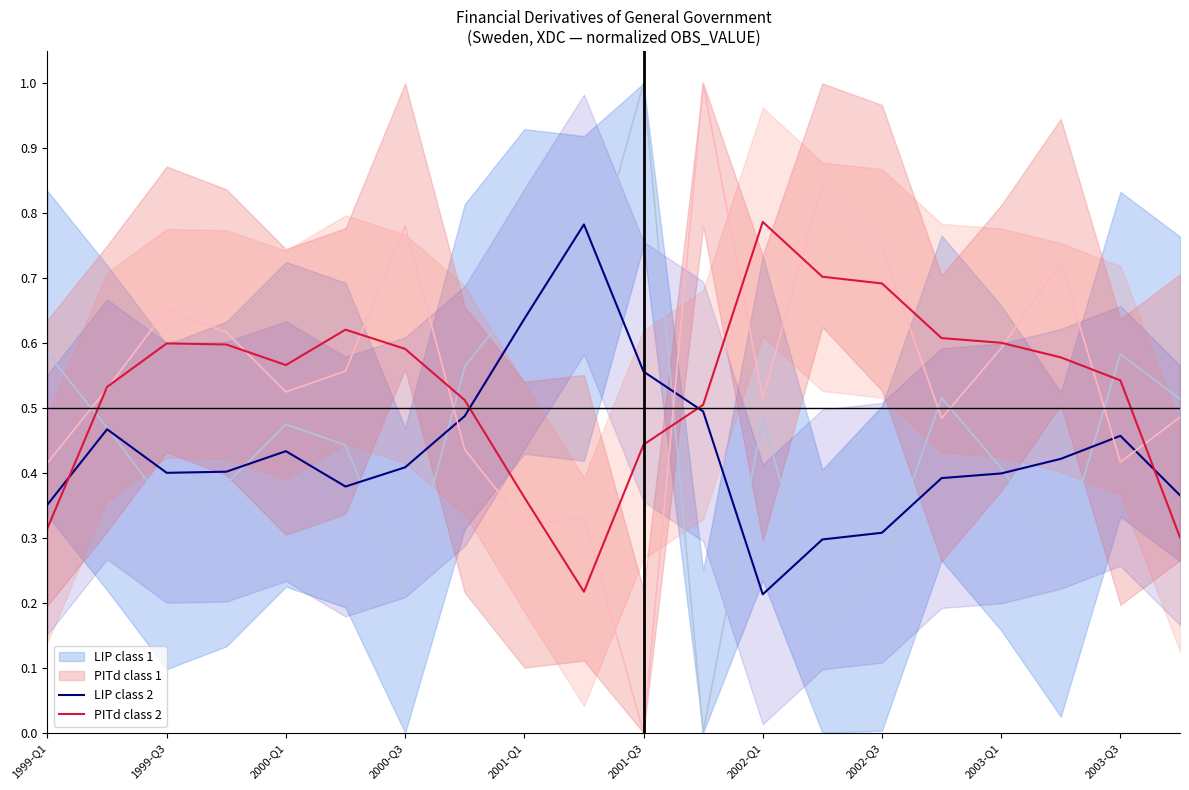

How many LIP class 2 values are between 0 and 1?

20